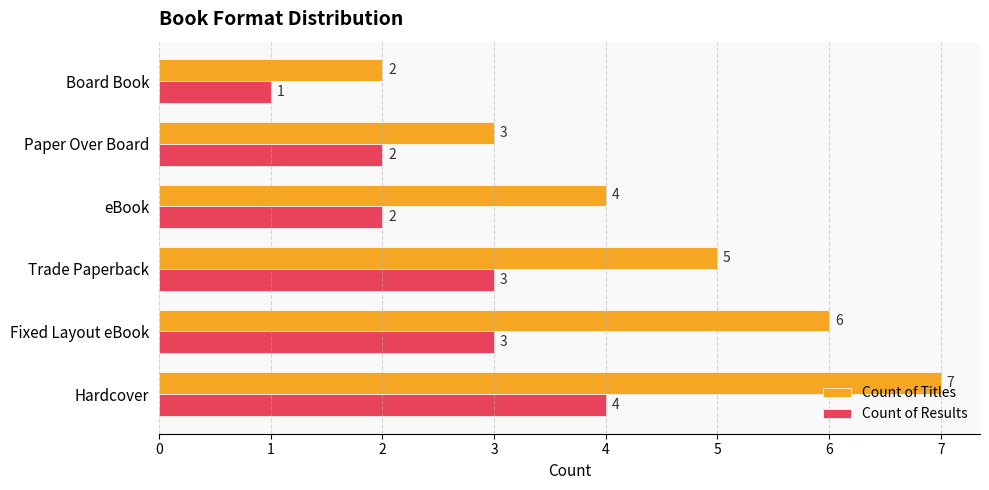

What is the difference between the maximum and second lowest values in the Count of Results series?

2